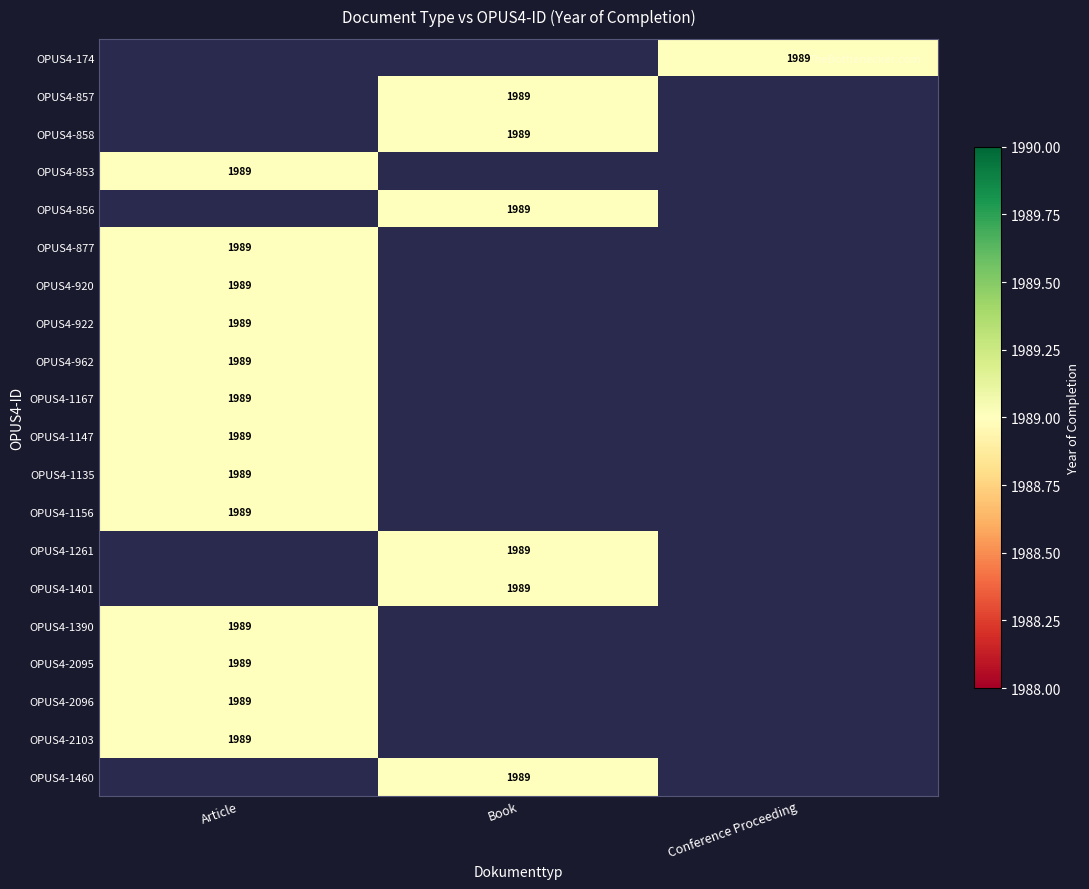

How many data points does each series have?

3